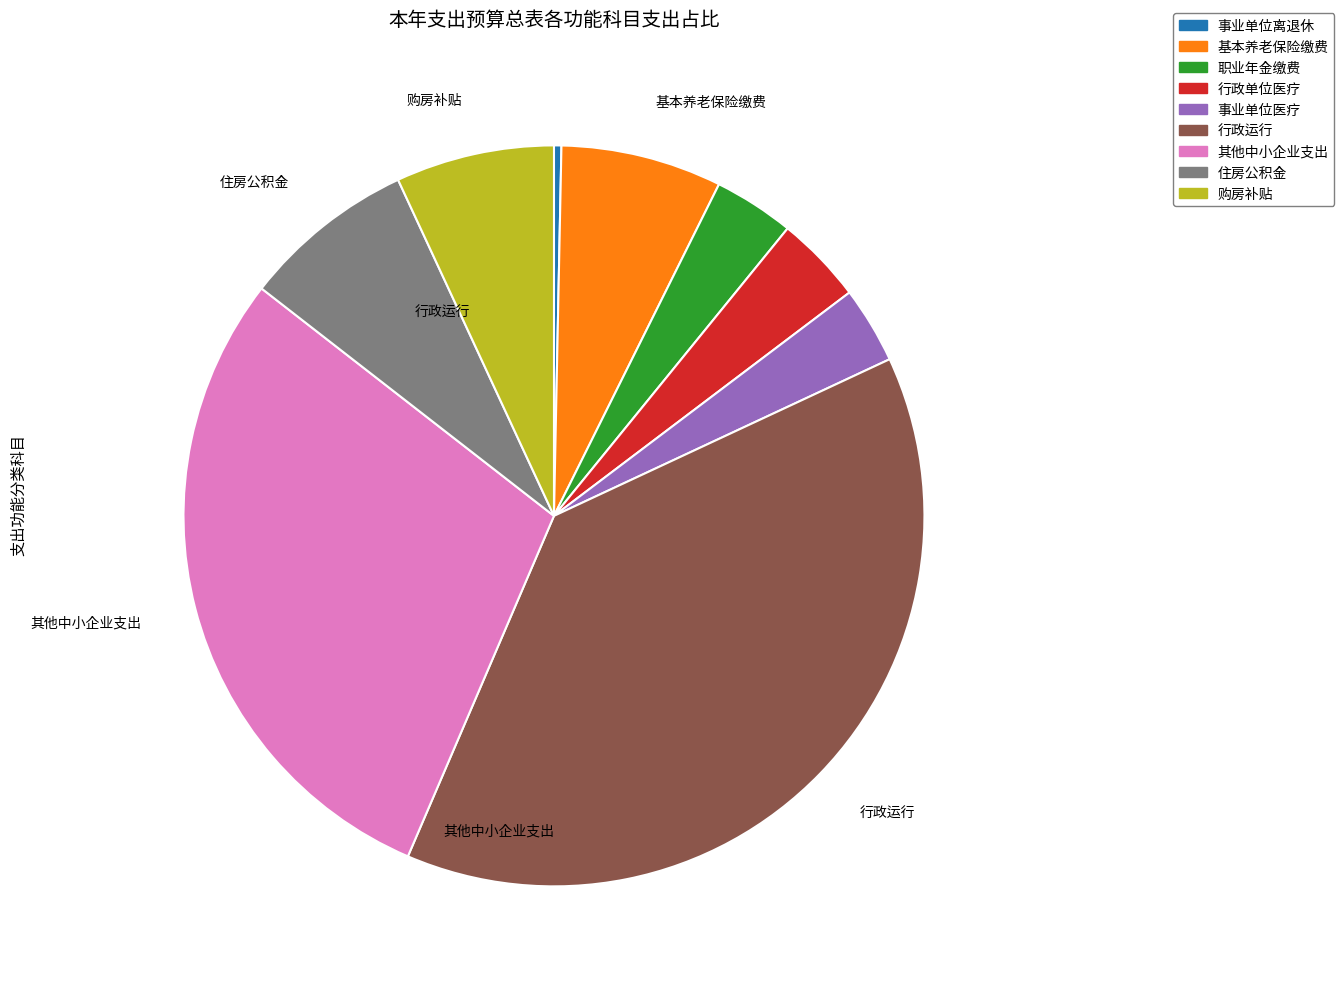

Which slice is the largest?

行政运行